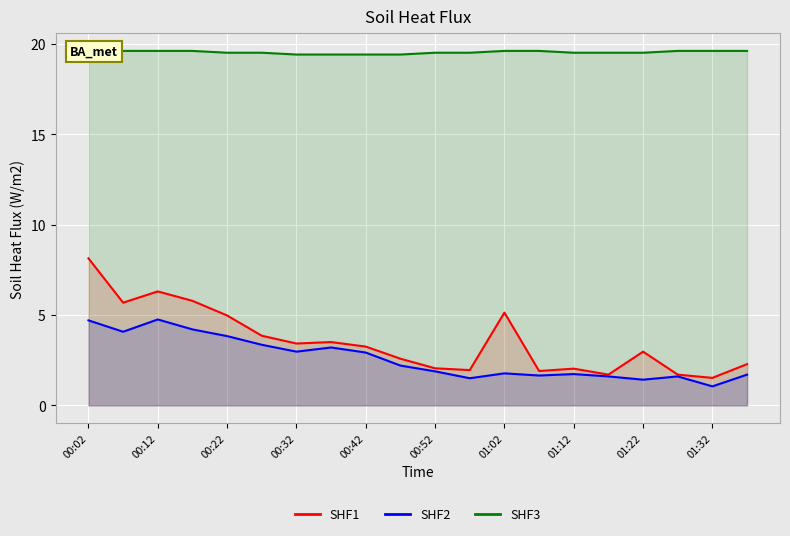

The value of SHF3 at 11 is 7.4. True or false?

False